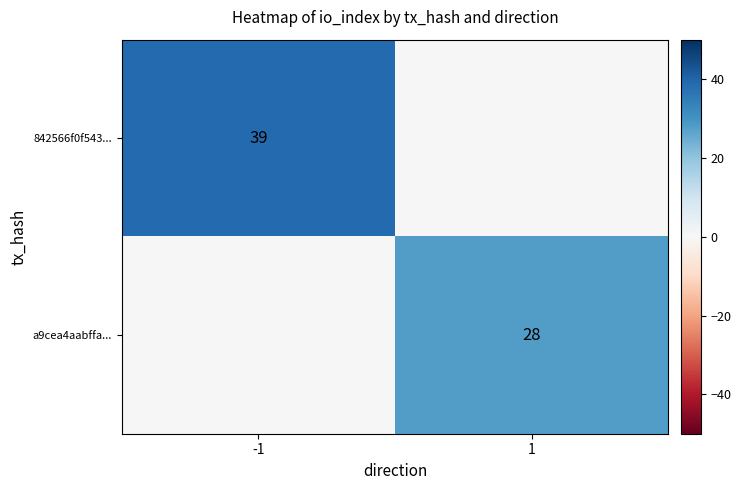

True or false: 842566f0f543... has a value of 60 at -1.

False